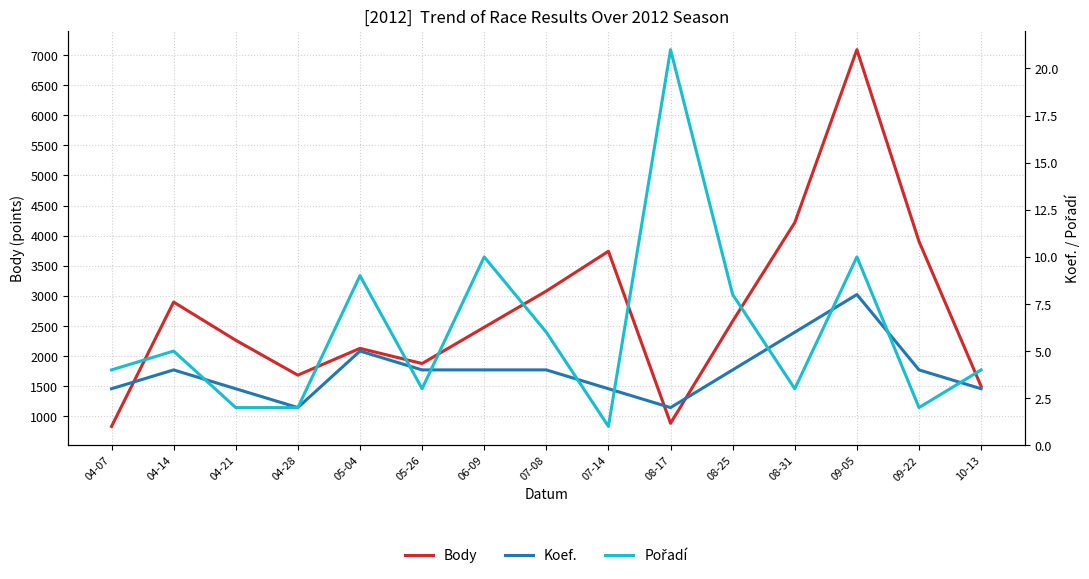

True or false: Pořadí and Body intersect in this chart.

False